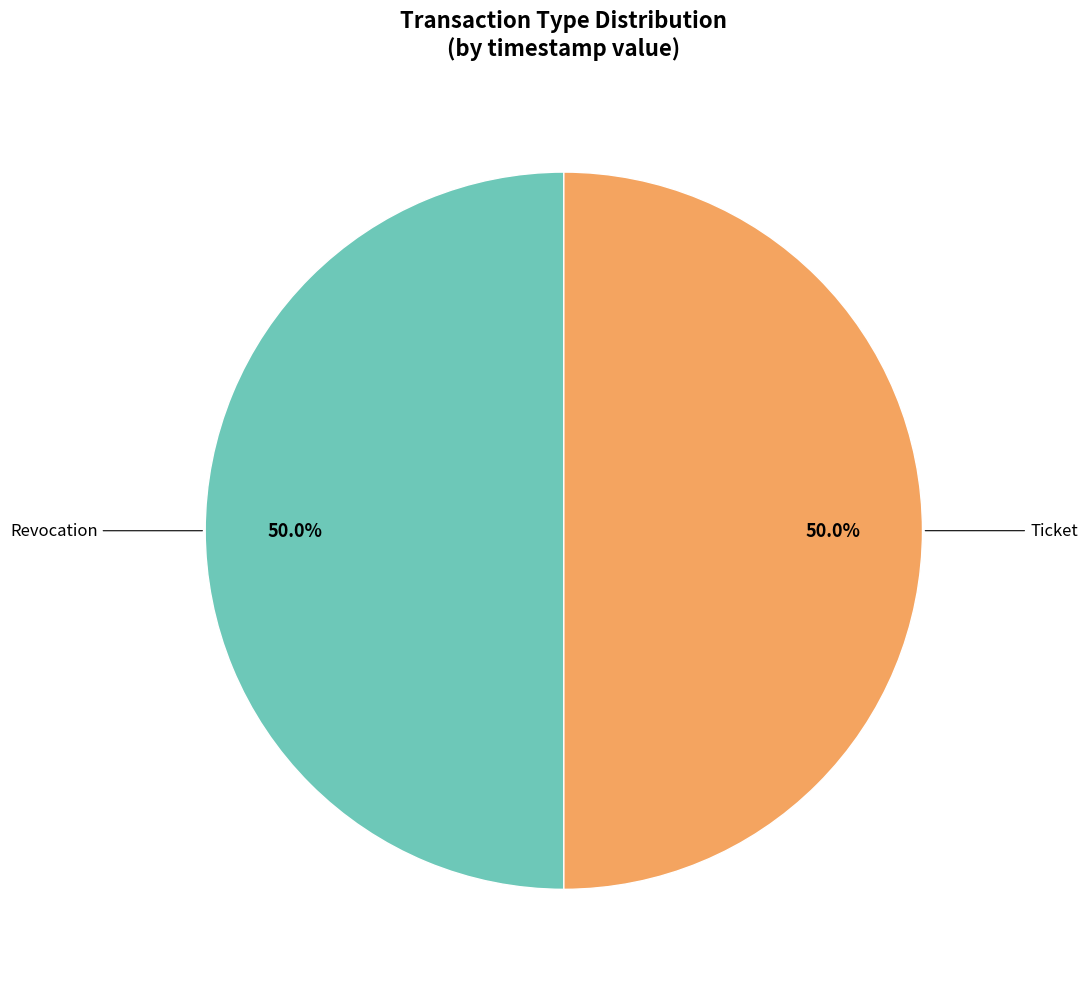

Count the number of slices in the pie.

2